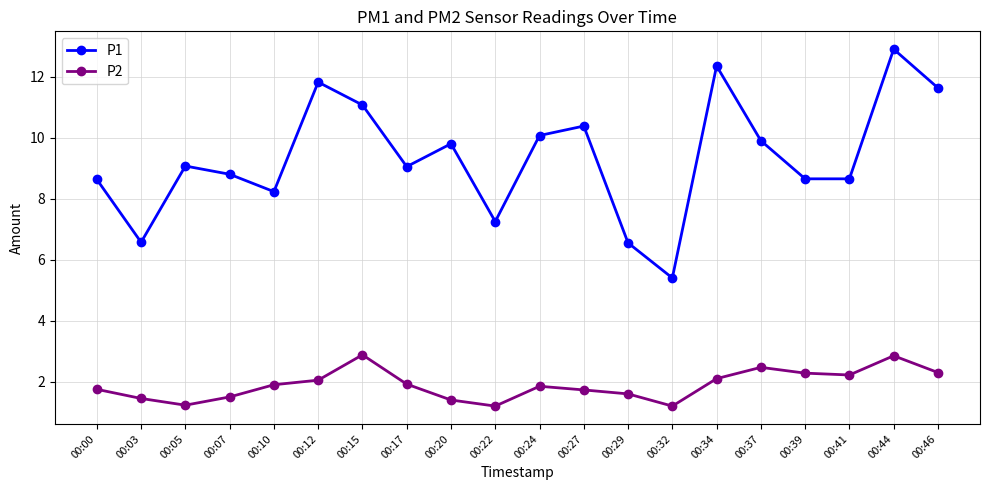

What is the total value across all series at 00:17?

11.0